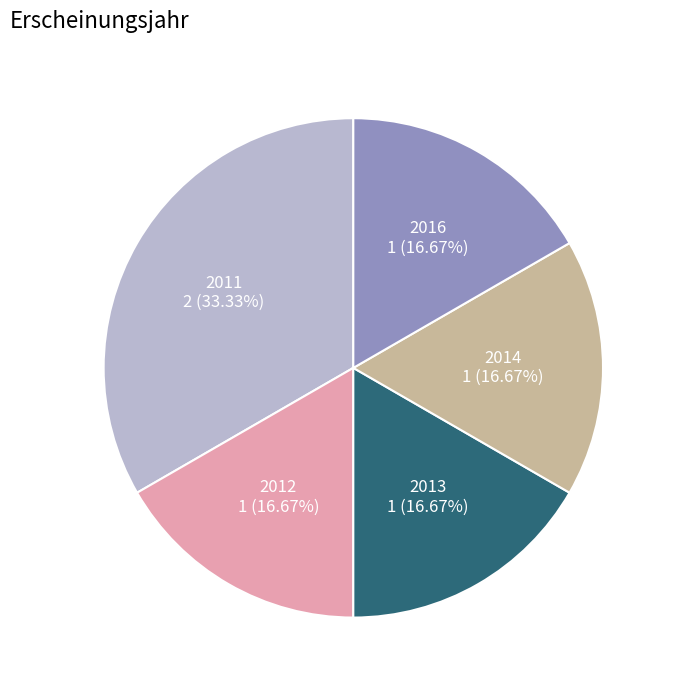

Is there any slice that represents more than half of the pie?

No